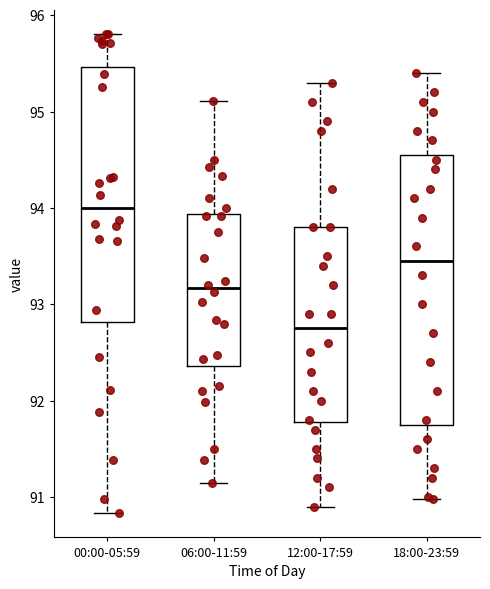

Comparing the boxes themselves (not the whiskers), which one is the tallest?

18:00-23:59